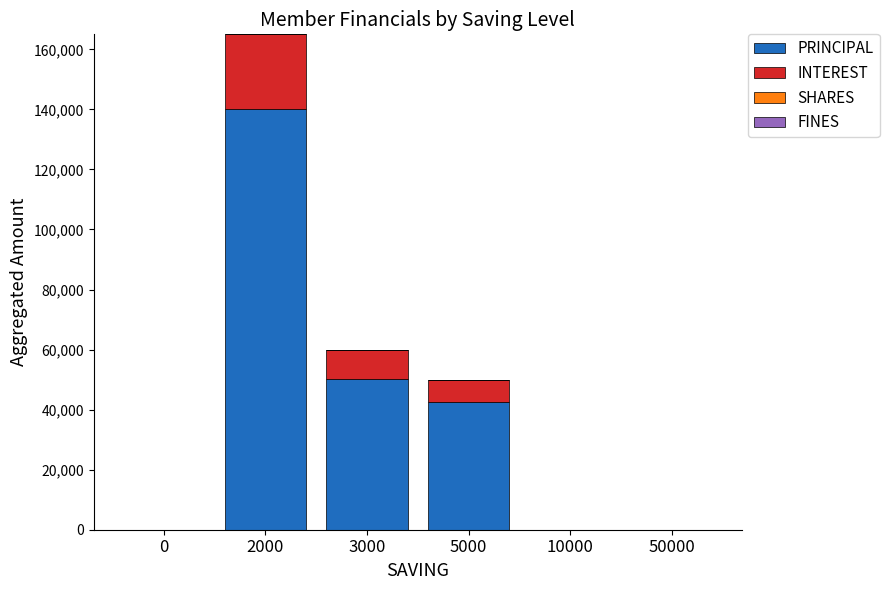

At which category is the sum across all series the highest?

2000